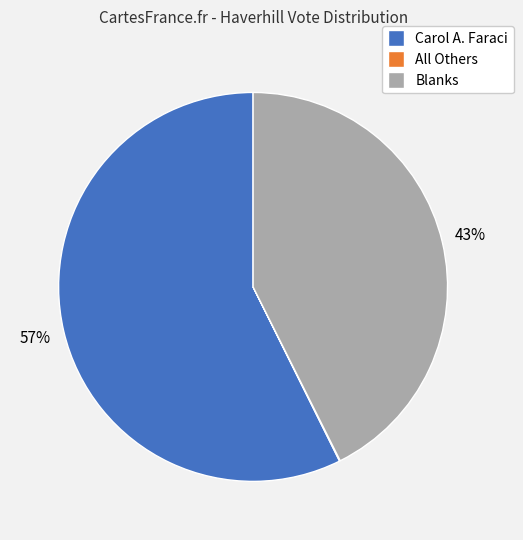

What is the largest slice in the pie chart?

Carol A. Faraci